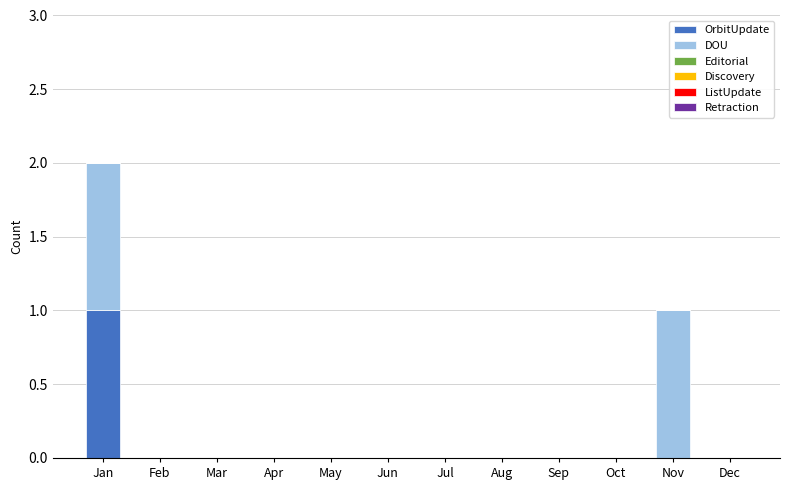

At which category is the sum across all series the highest?

Jan